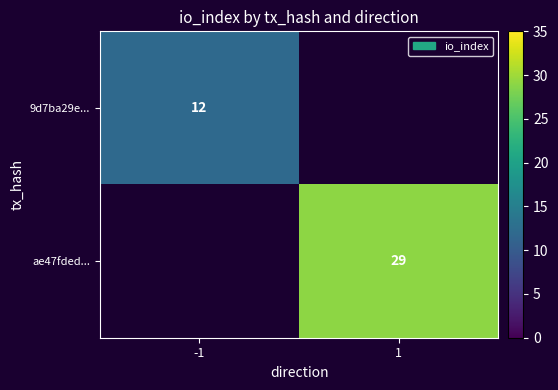

Is it true that ae47fded... equals 49 at 1?

False